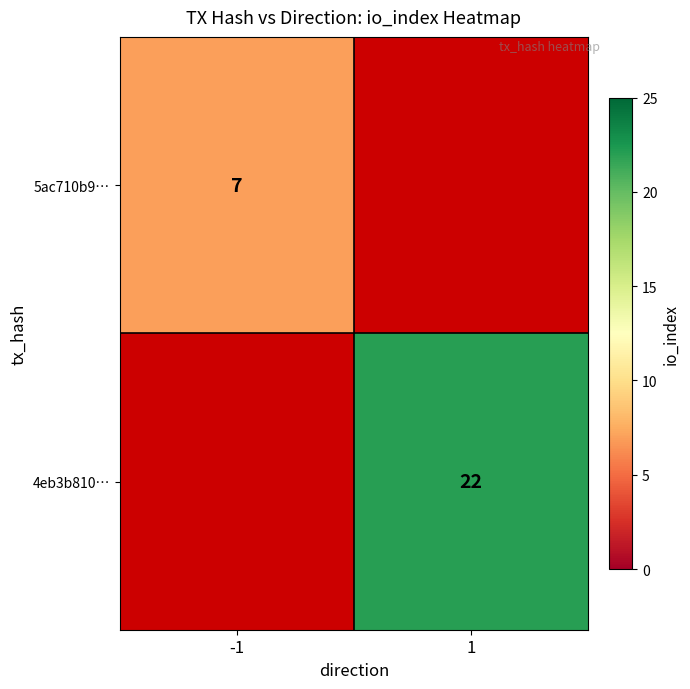

The value of 5ac710b9… at -1 is 7. True or false?

True